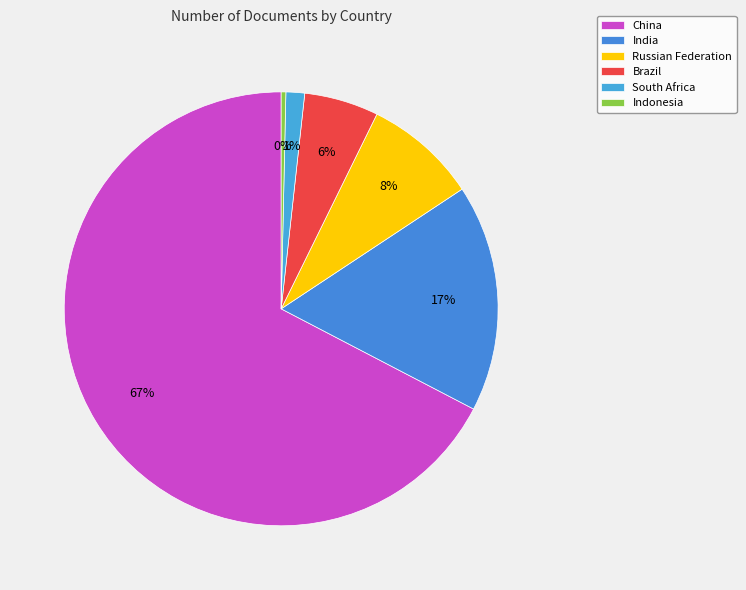

What is the largest slice in the pie chart?

China